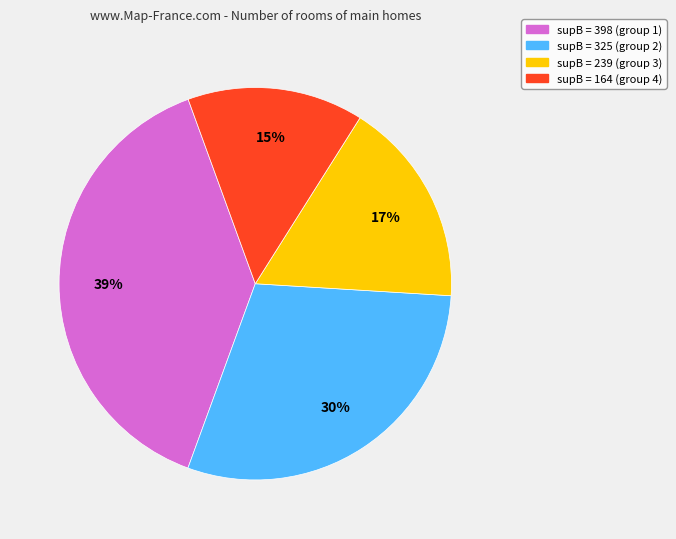

Does any single category account for the majority?

No